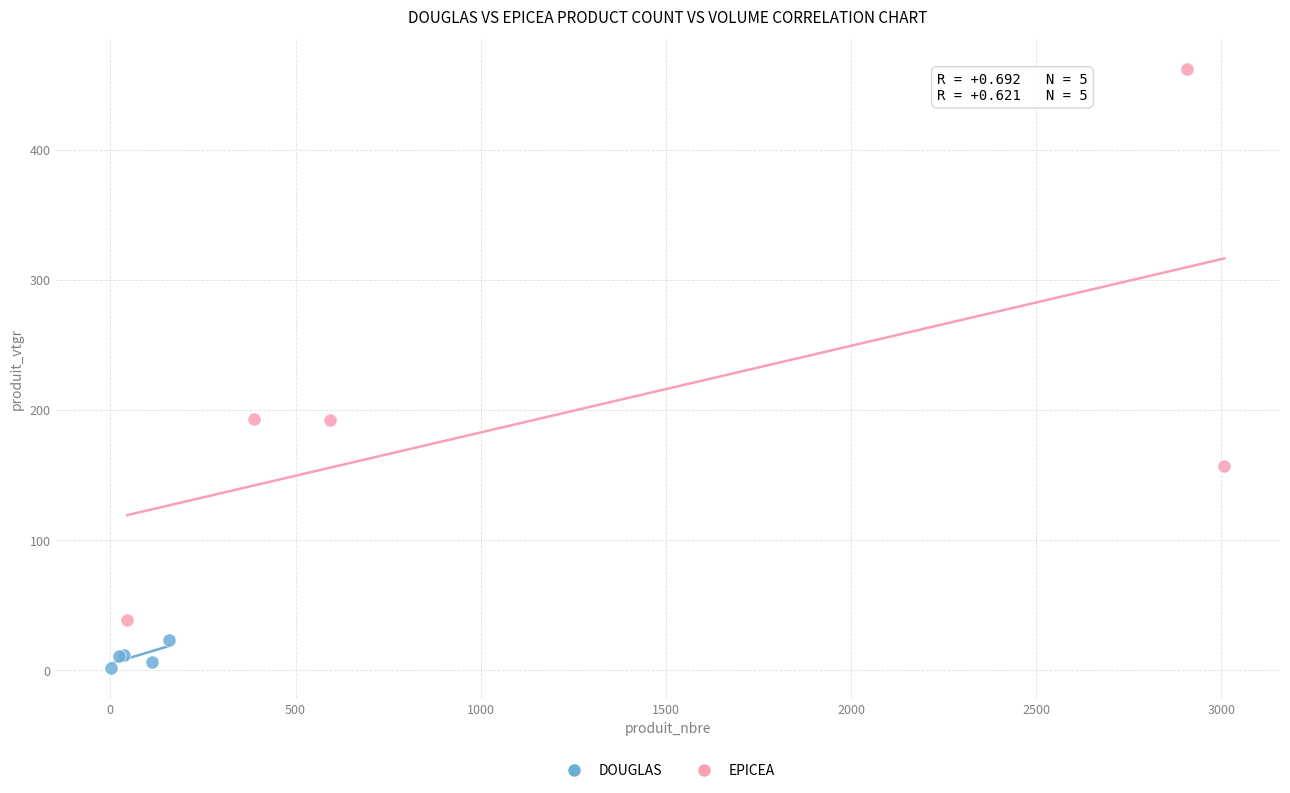

Which series reaches the maximum Y coordinate?

EPICEA